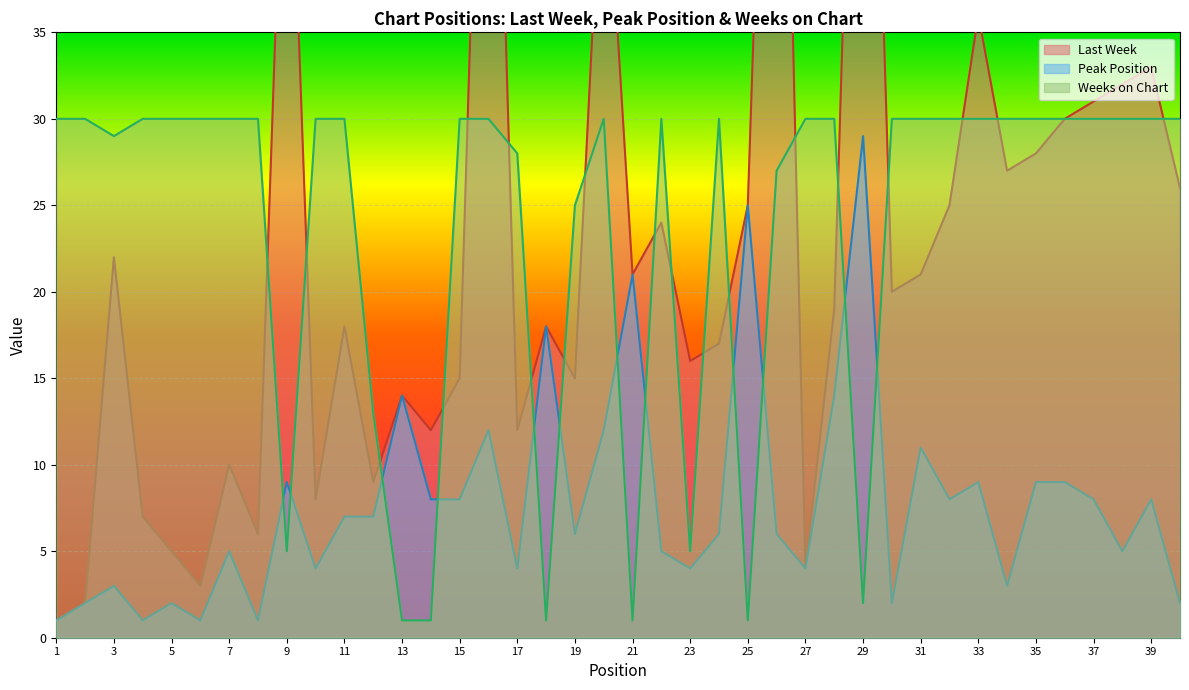

Reading left to right, extract all data points from this chart.

Last Week: 1=1	2=2	3=22	4=7	5=5	6=3	7=10	8=6	9=54	10=8	11=18	12=9	13=14	14=12	15=15	16=69	17=12	18=18	19=15	20=48	21=21	22=24	23=16	24=17	25=25	26=75	27=4	28=19	29=74	30=20	31=21	32=25	33=36	34=27	35=28	36=30	37=31	38=32	39=33	40=26
Peak Position: 1=1	2=2	3=3	4=1	5=2	6=1	7=5	8=1	9=9	10=4	11=7	12=7	13=14	14=8	15=8	16=12	17=4	18=18	19=6	20=12	21=21	22=5	23=4	24=6	25=25	26=6	27=4	28=14	29=29	30=2	31=11	32=8	33=9	34=3	35=9	36=9	37=8	38=5	39=8	40=2
Weeks on Chart: 1=30	2=30	3=29	4=30	5=30	6=30	7=30	8=30	9=5	10=30	11=30	12=13	13=1	14=1	15=30	16=30	17=28	18=1	19=25	20=30	21=1	22=30	23=5	24=30	25=1	26=27	27=30	28=30	29=2	30=30	31=30	32=30	33=30	34=30	35=30	36=30	37=30	38=30	39=30	40=30